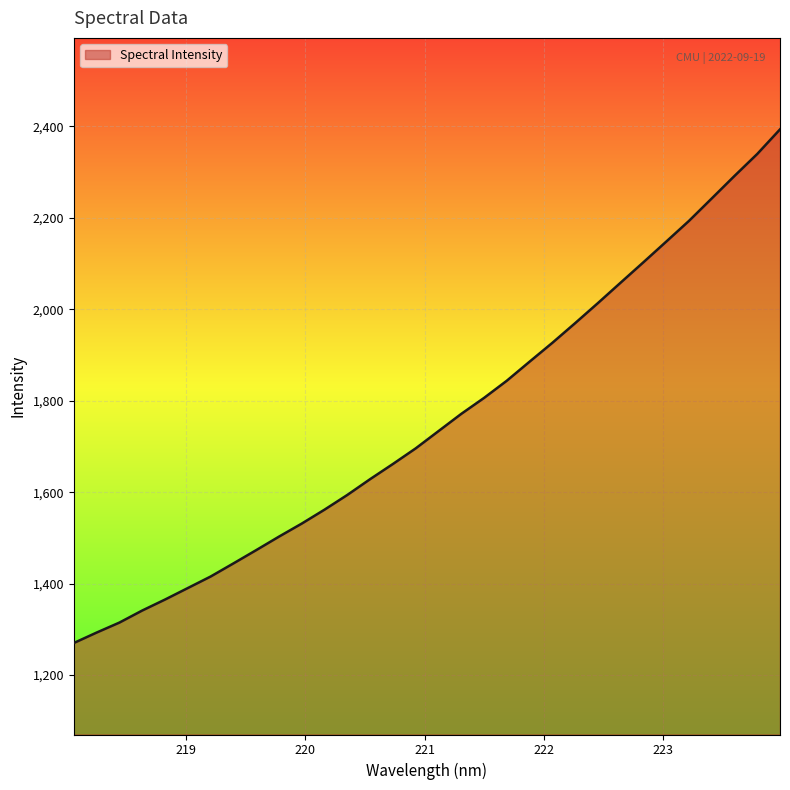

What is the greatest value displayed?

2393.2